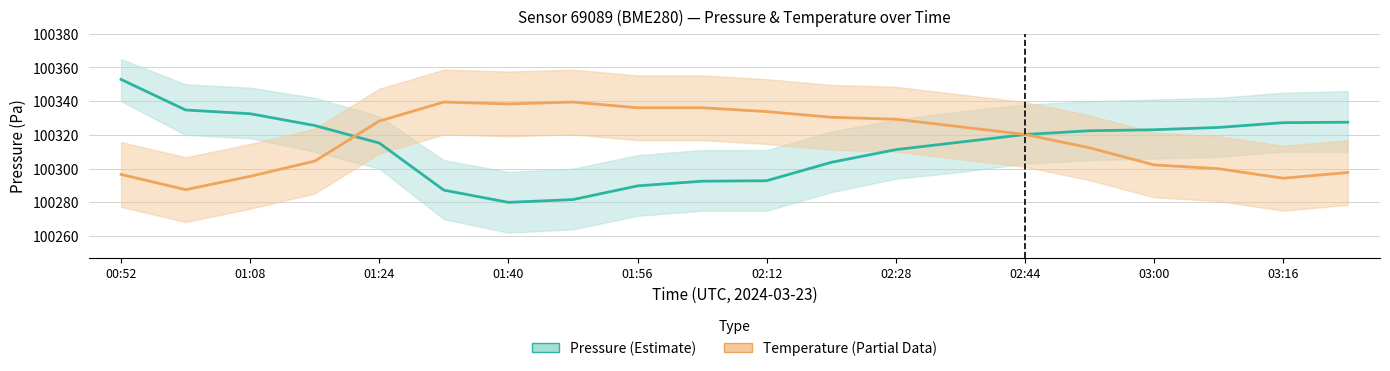

What is the sum of all Pressure (Estimate) values?

2006260.5